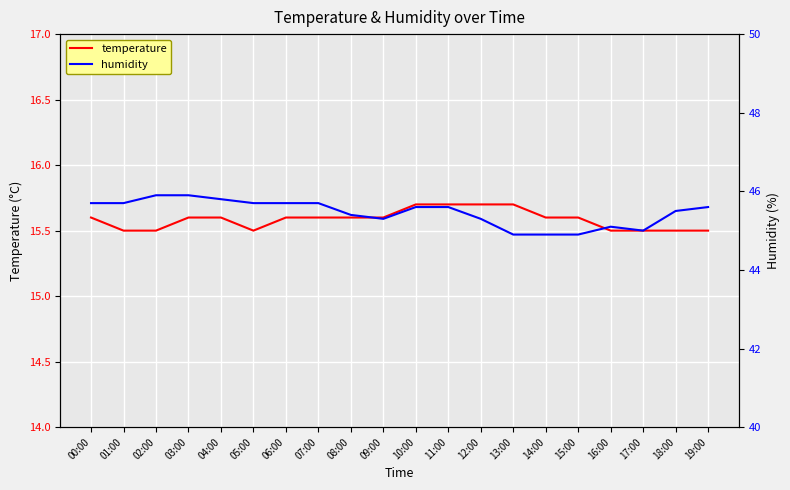

Which has a higher value, 12:00 or 08:00?

12:00